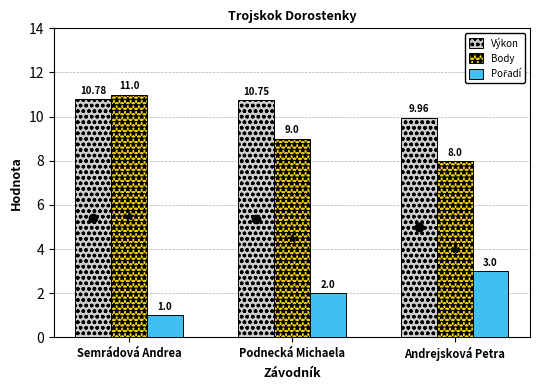

Is it true that Body equals 11.9 at Podnecká Michaela?

False